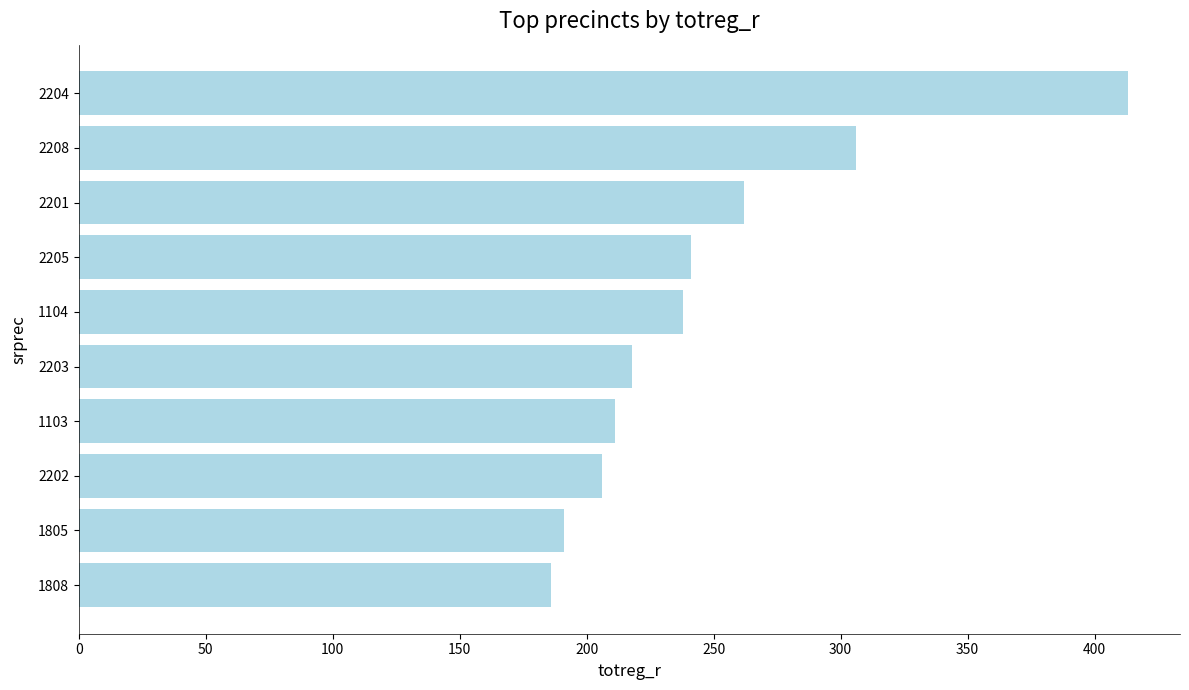

What is the sum of all values?

2472